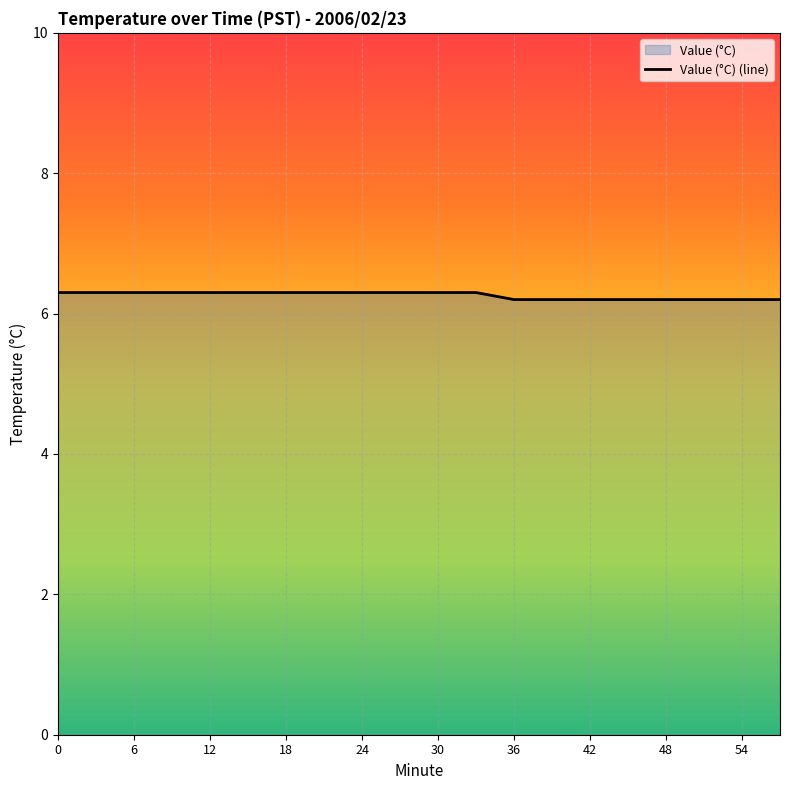

What is the approximate value at 10?

6.3